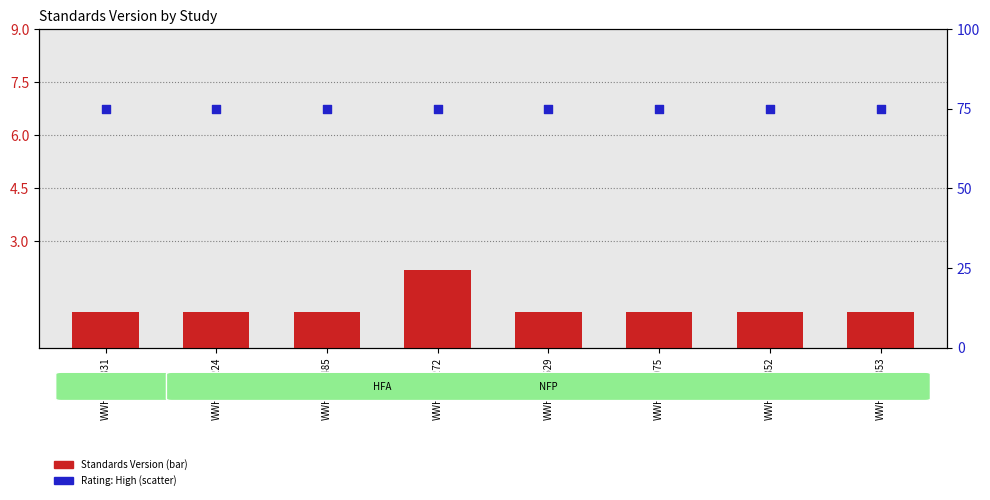

What are all the series names shown in the legend?

Standards Version, Rating (High)